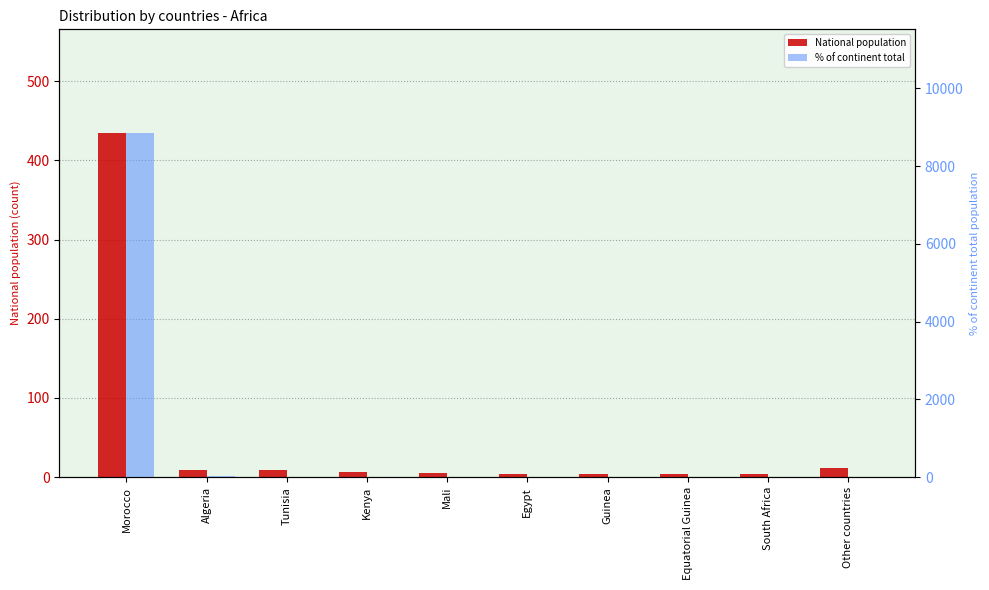

What is the approximate value of National population at Other countries?

11